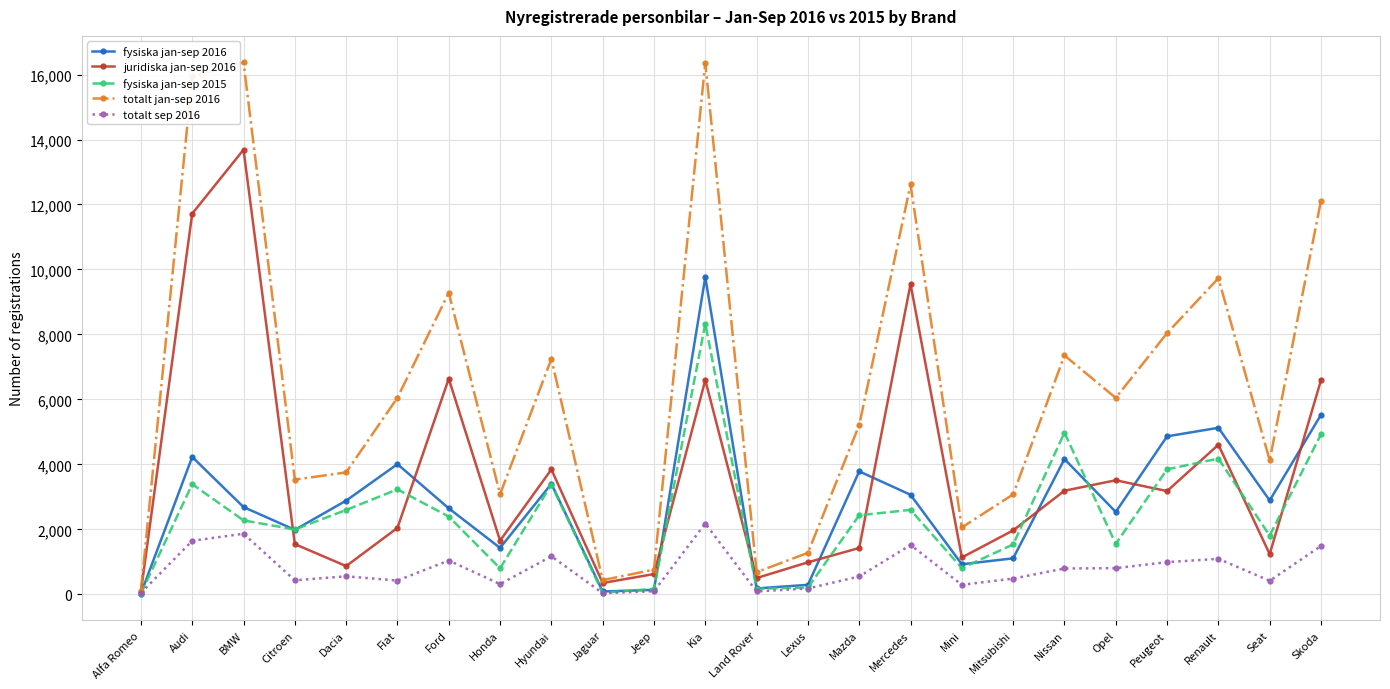

What is the sum of all juridiska jan-sep 2016 values?

87524